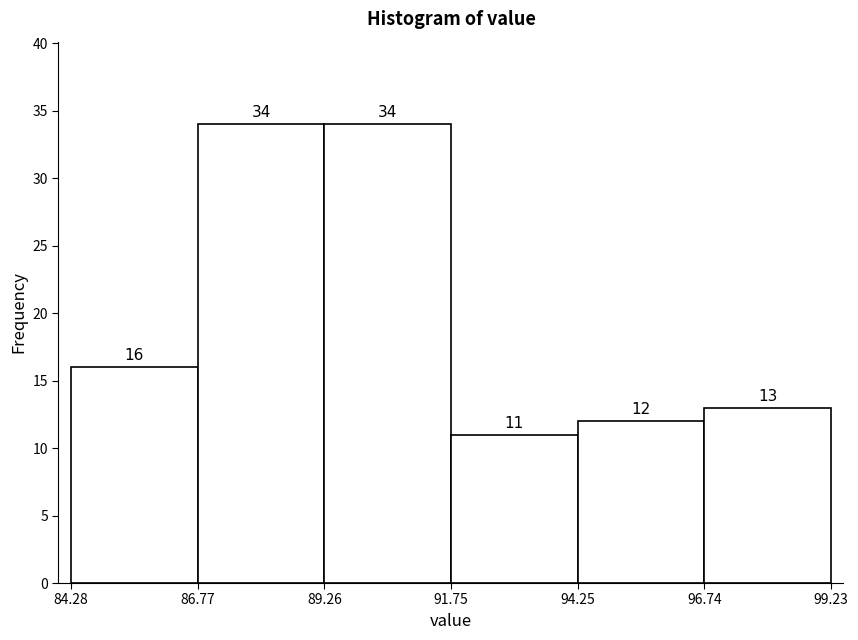

Reading left to right, list every bar in this chart as the range it spans on the x-axis followed by its height.

84.28 to 86.77: 16
86.77 to 89.26: 34
89.26 to 91.75: 34
91.75 to 94.25: 11
94.25 to 96.74: 12
96.74 to 99.23: 13